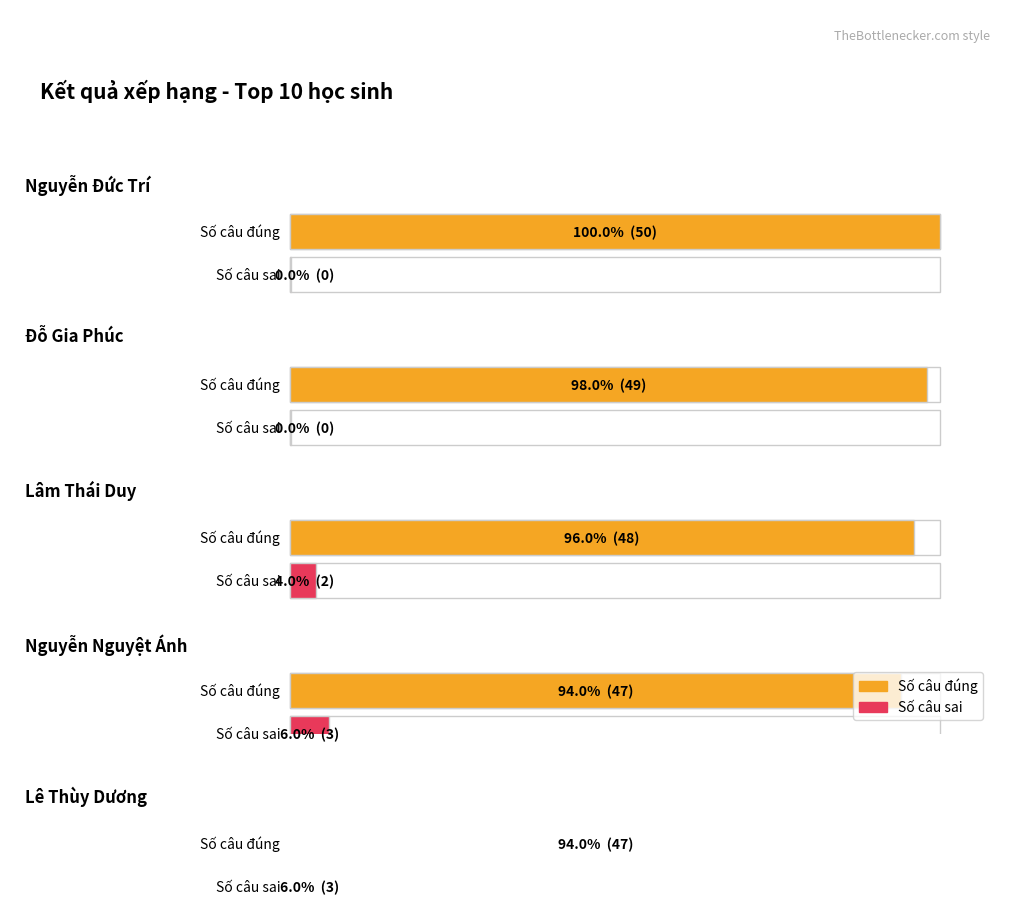

List the series in order of their peak value, highest first.

Số câu đúng, Số câu sai